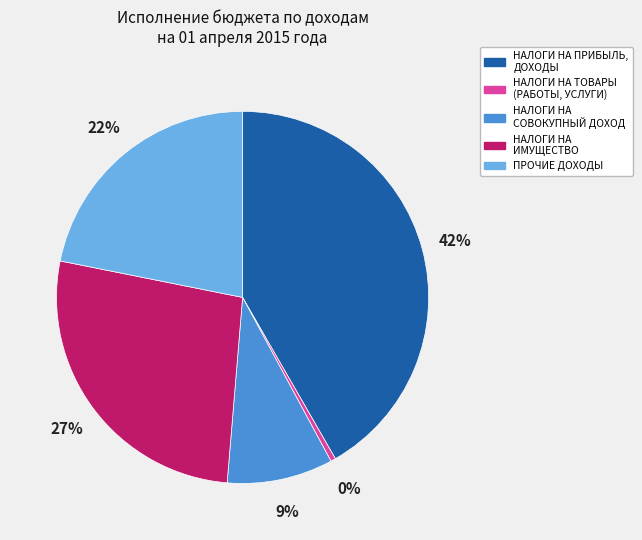

What is the ratio of the value at НАЛОГИ НА ПРИБЫЛЬ, ДОХОДЫ to the value at НАЛОГИ НА ИМУЩЕСТВО?

1.6